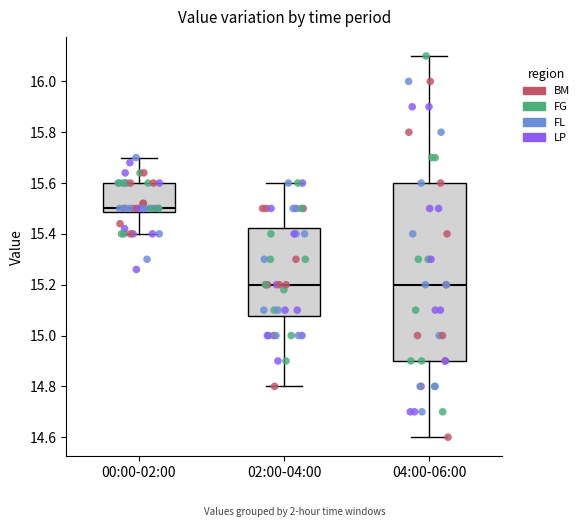

Where does the lower whisker of the box for 02:00-04:00 end on the y-axis? The values are not printed on the chart, so give them approximately, as read against the axis.

14.80